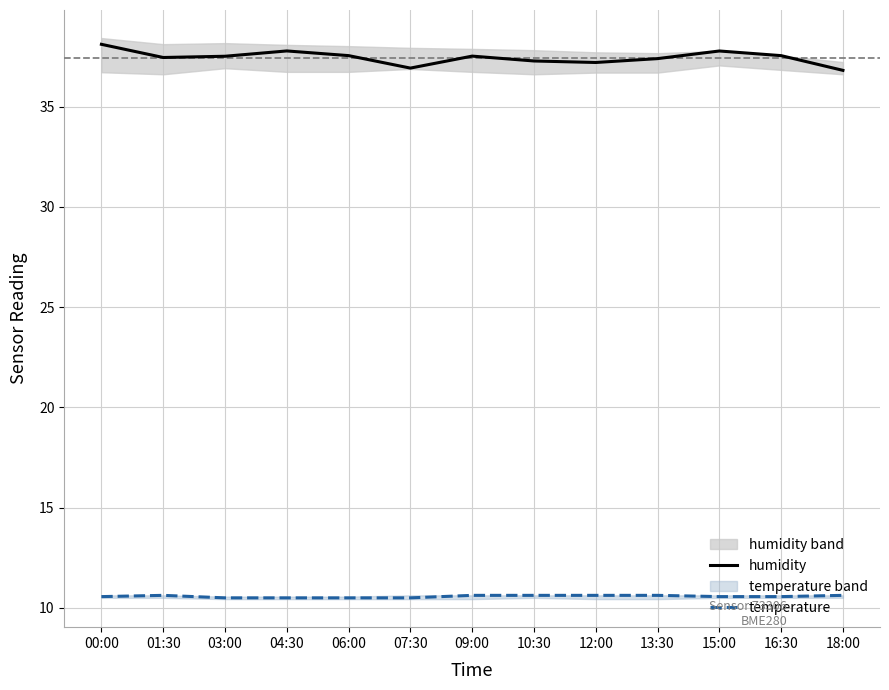

Does the chart display data point markers on the line(s)?

No